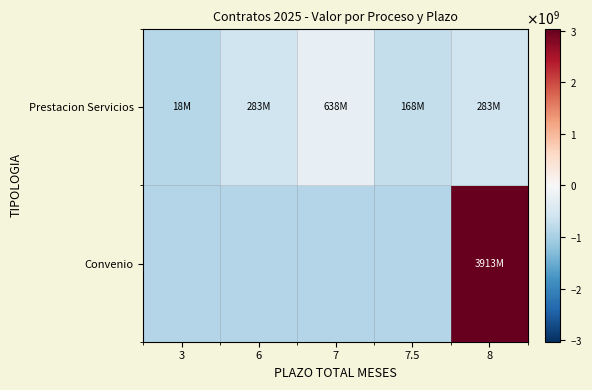

Rank the series by their average value, from highest to lowest.

Convenio, Prestacion Servicios